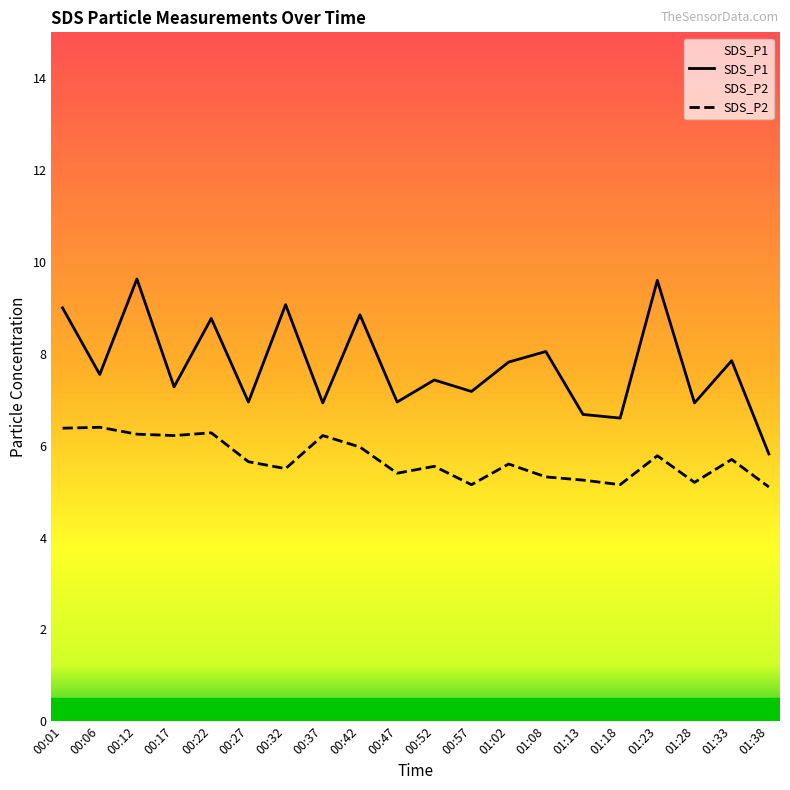

How many lines are shown in the chart?

2